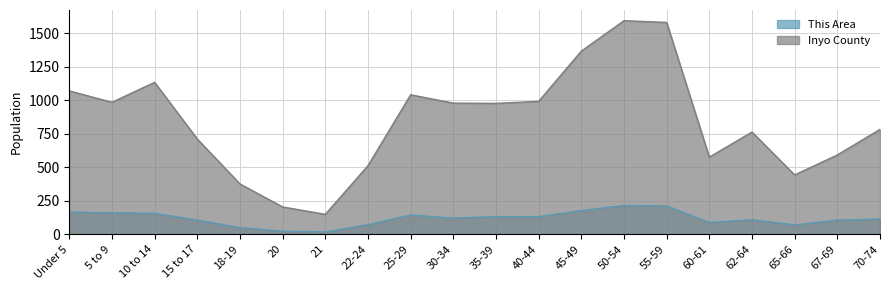

Where is the first local minimum for Inyo County?

5 to 9